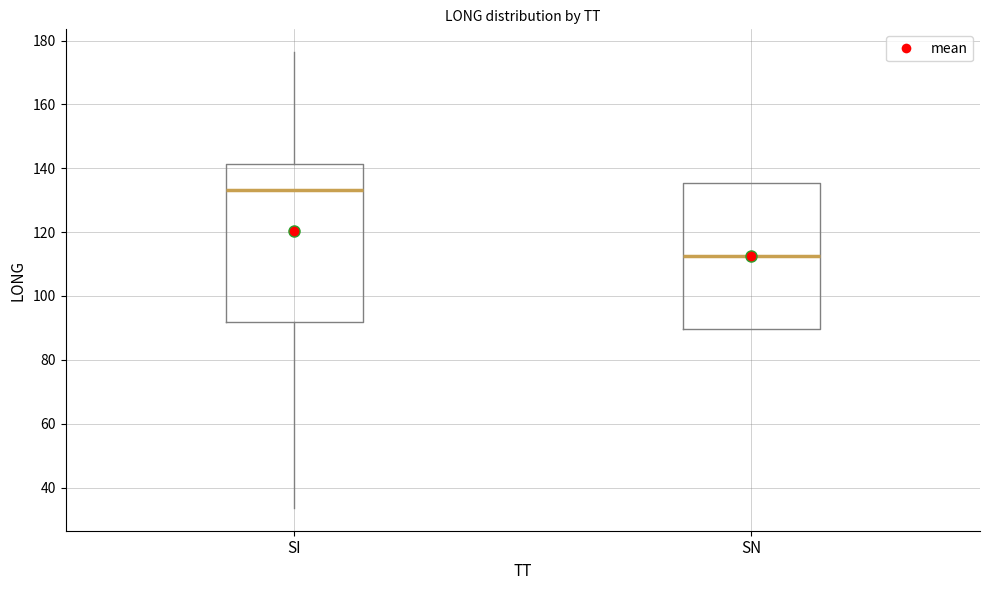

Reading left to right, transcribe this box plot: for each box, give where its median line is, the range the box spans, and where its two whiskers end, as read against the y-axis. The values are not printed on the chart, so give them approximately, as read against the axis.

SI: median 134, box 92 to 142, whiskers 34 to 176
SN: median 112, box 90 to 136, whiskers 90 to 136